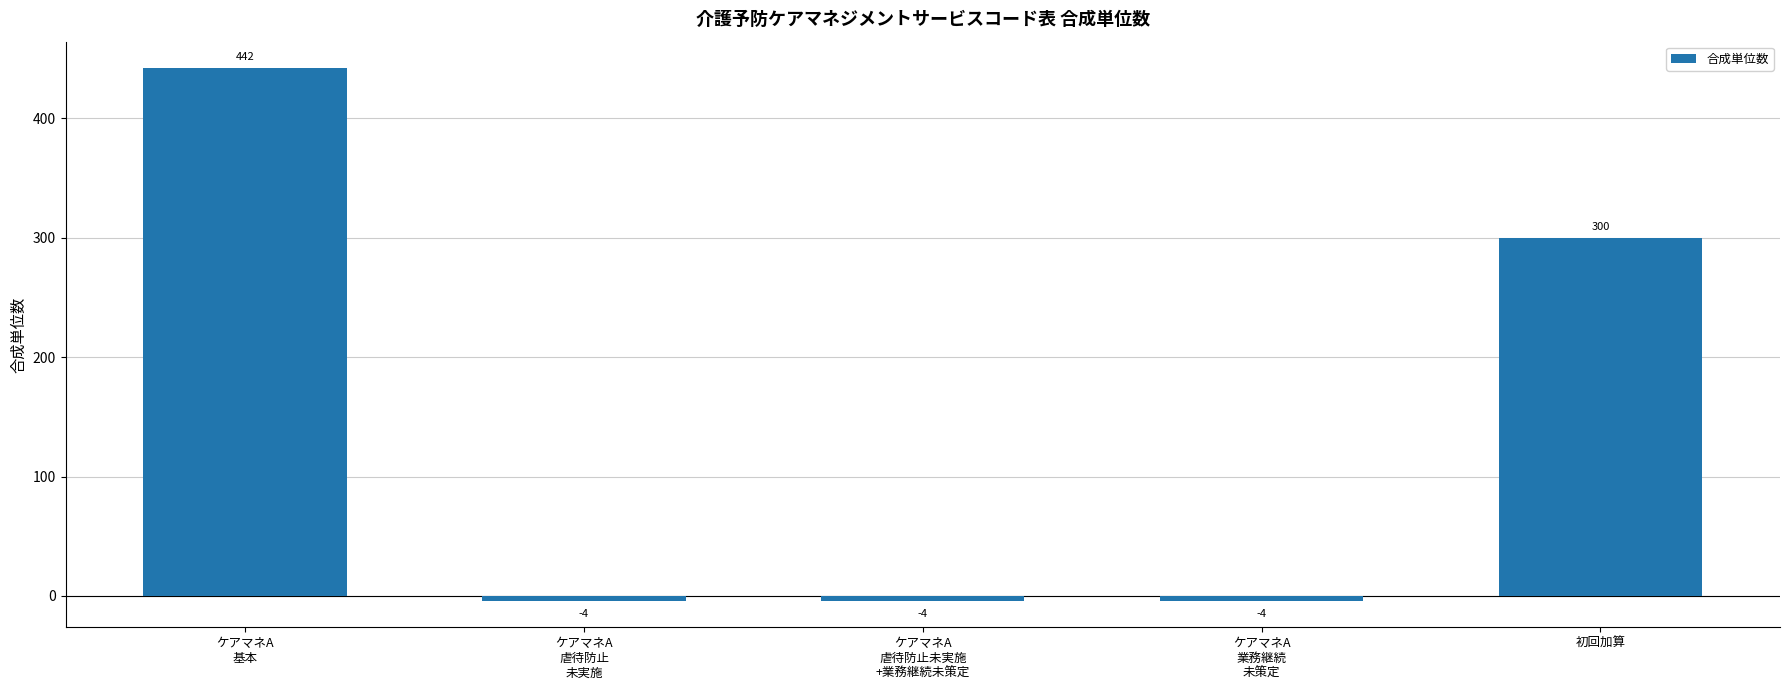

What is the value of the 2nd bar from the left?

-4